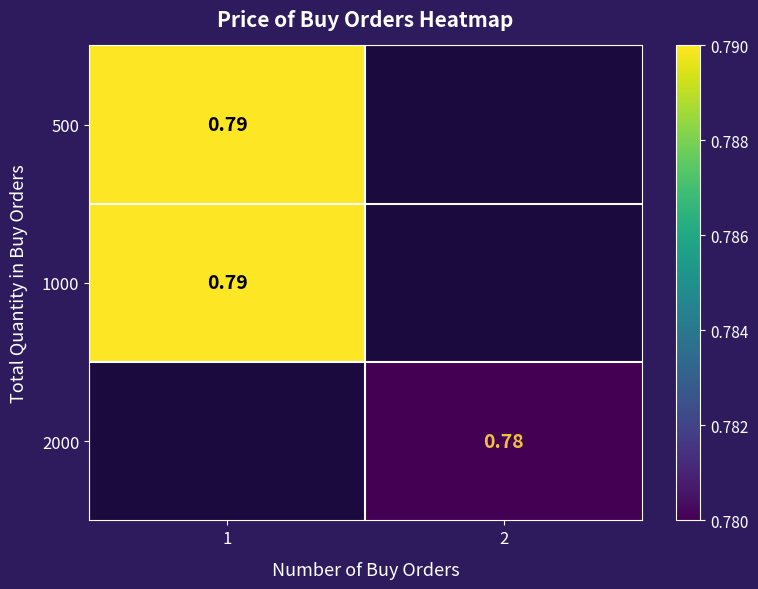

Which label corresponds to the smallest value in the chart?

2